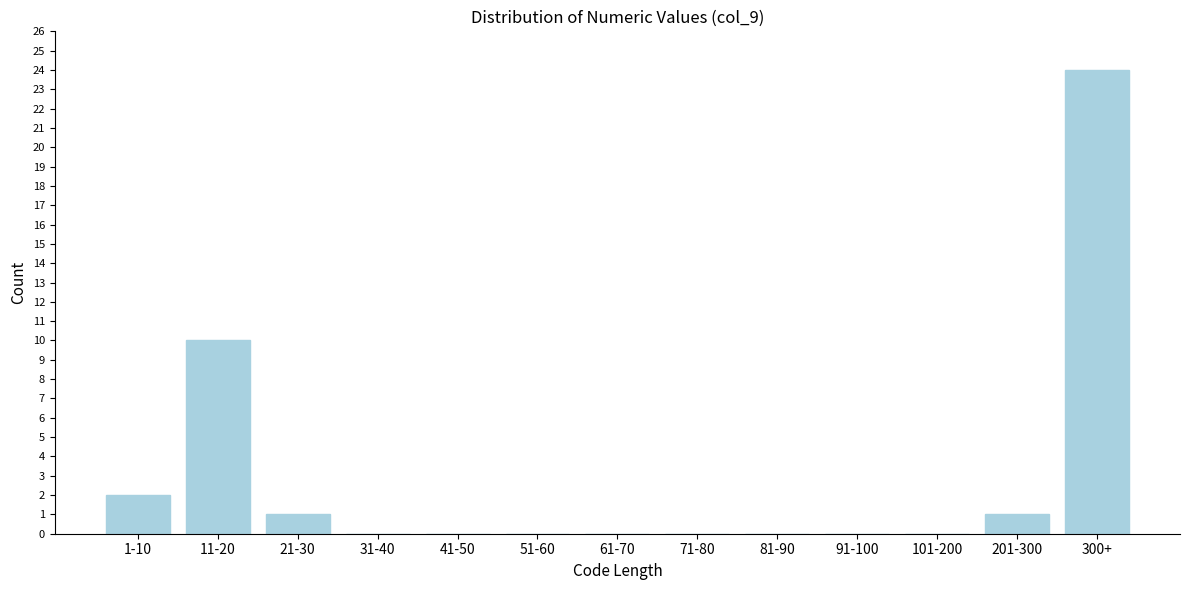

Reading left to right, what are all the values shown in this chart?

1-10=2	11-20=10	21-30=1	31-40=0	41-50=0	51-60=0	61-70=0	71-80=0	81-90=0	91-100=0	101-200=0	201-300=1	300+=24